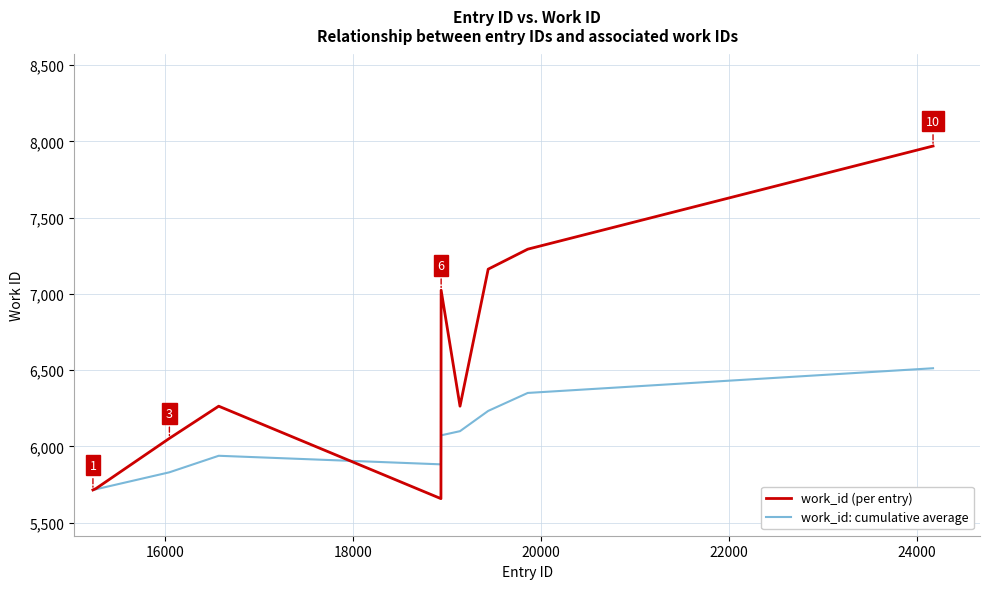

What are all the series names shown in the legend?

work_id (per entry), work_id: cumulative average